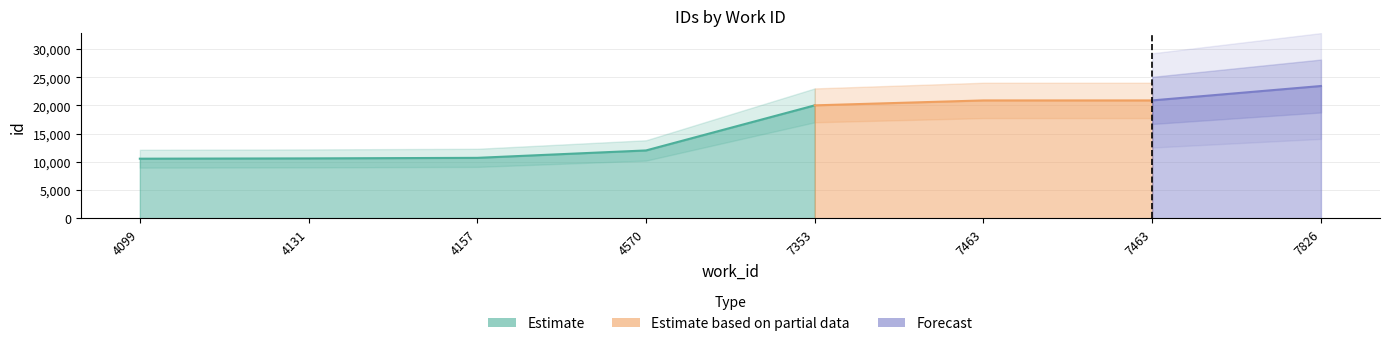

What is the approximate value at 4131, to the nearest 10?

10600